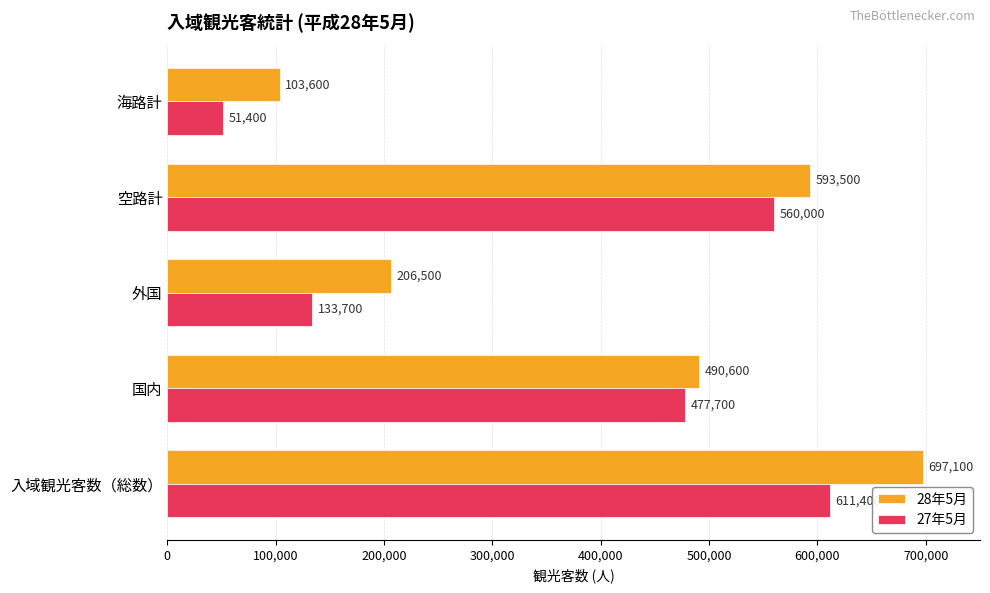

Is it true that 27年5月 equals 477700 at 国内?

True